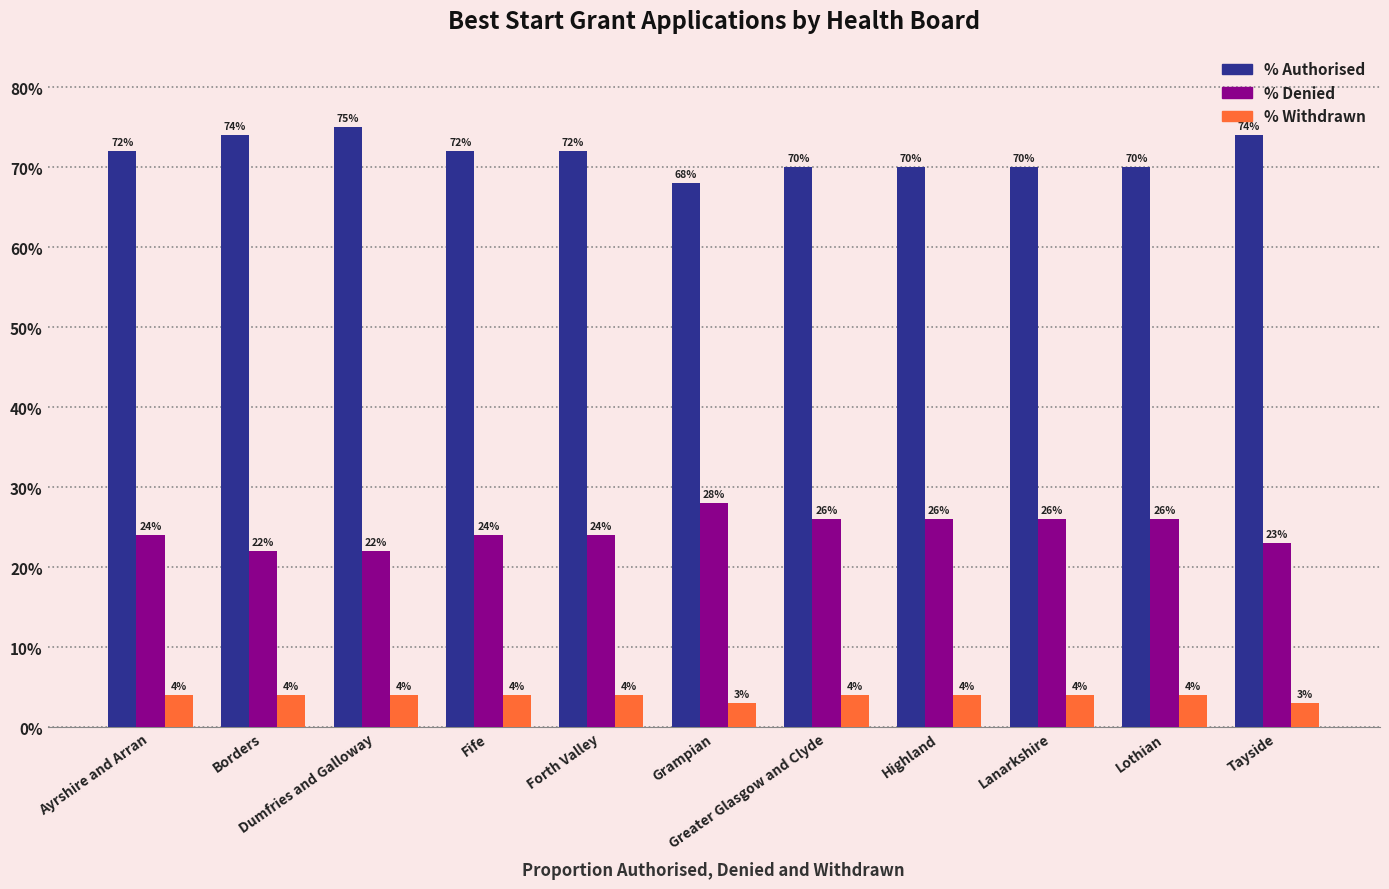

What are all the series names shown in the legend?

% Authorised, % Denied, % Withdrawn